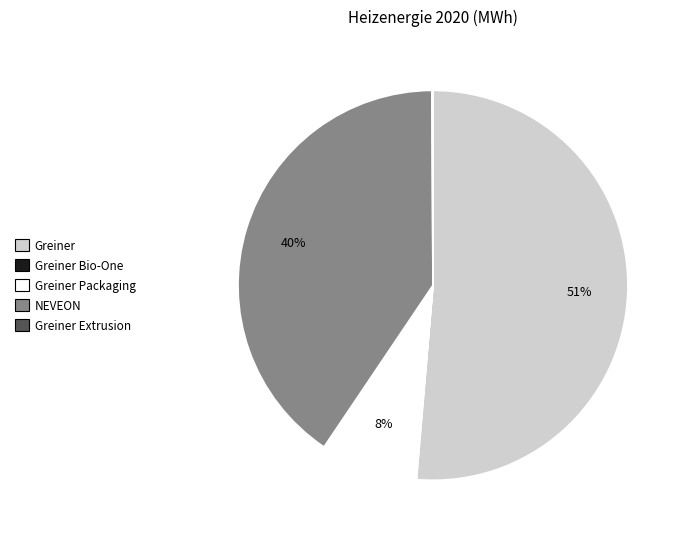

Is there a majority slice in this chart?

Yes